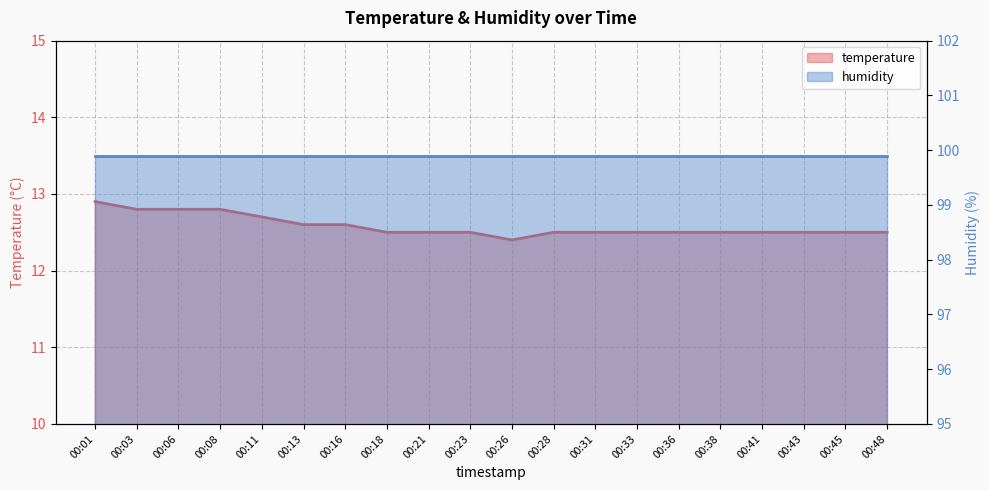

Which category has the highest value across all series?

00:01